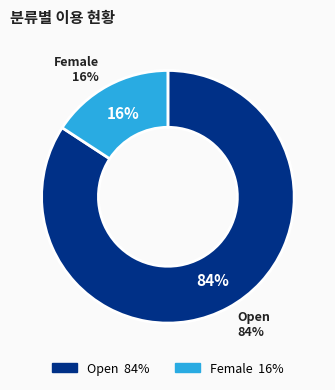

Count the number of slices in the pie.

2